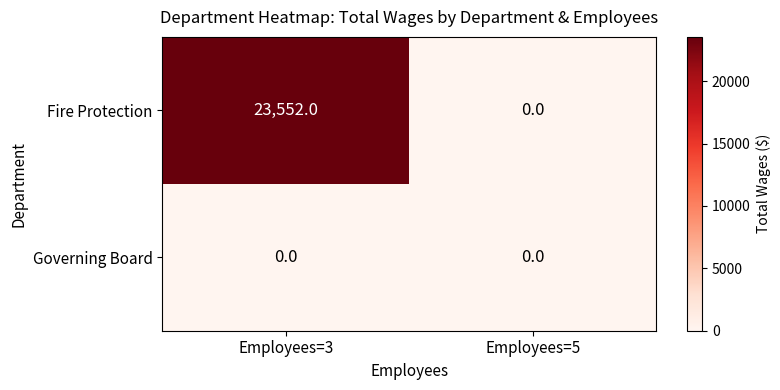

What is the difference between the maximum and minimum values in the Fire Protection series?

23552